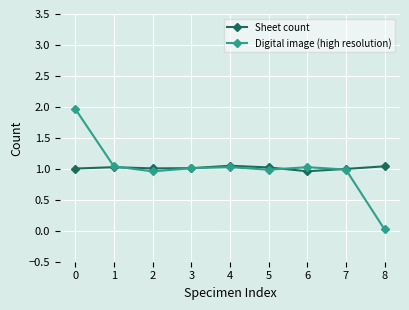

At which category does Digital image (high resolution) reach its first local peak?

4